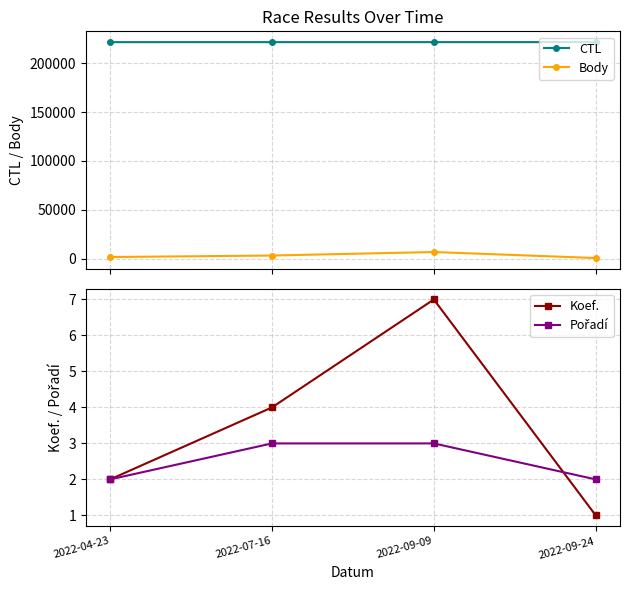

What is the difference between the second highest and second lowest values in the Pořadí series?

1